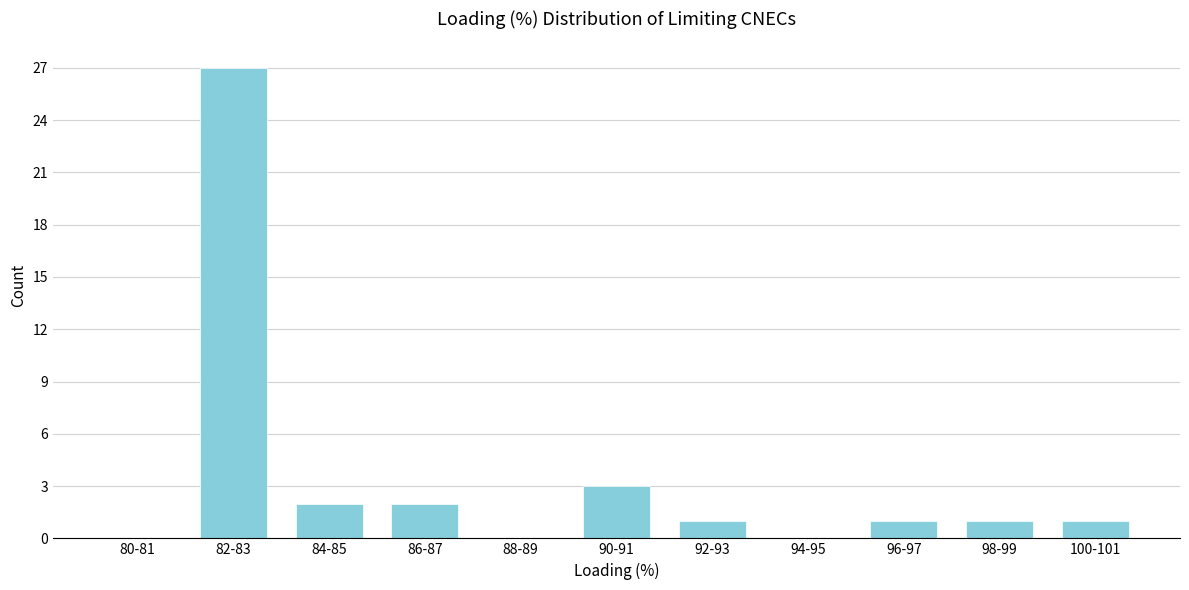

Reading left to right, transcribe all the data shown in this chart.

80-81=0	82-83=27	84-85=2	86-87=2	88-89=0	90-91=3	92-93=1	94-95=0	96-97=1	98-99=1	100-101=1